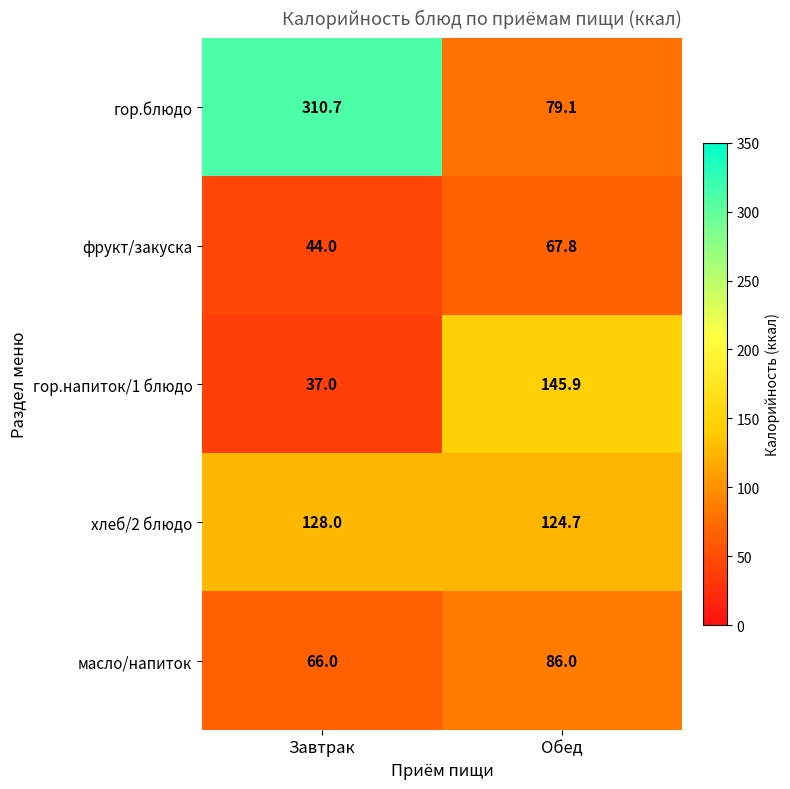

At which label is гор.блюдо closest to 194?

Обед